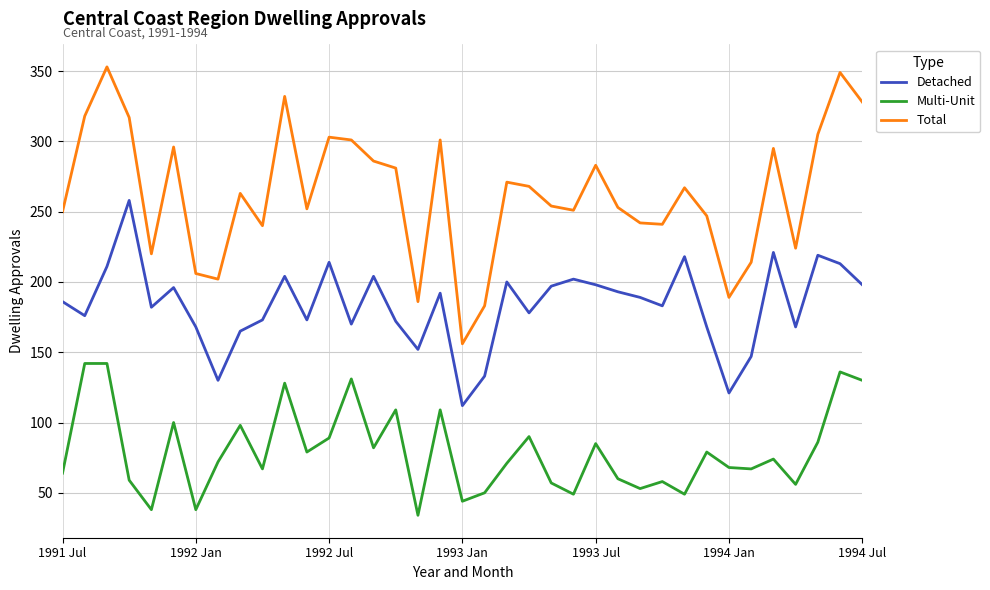

Rank the series by their average value, from highest to lowest.

Total, Detached, Multi-Unit